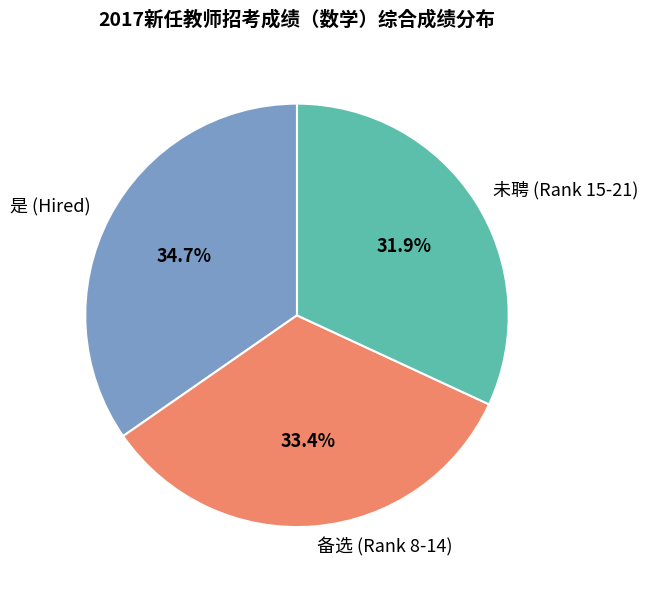

Is there a majority slice in this chart?

No